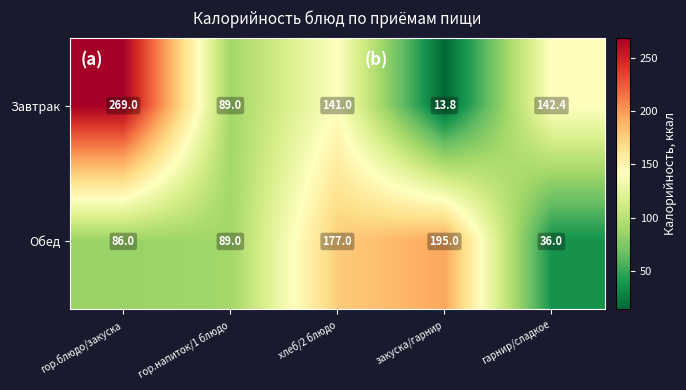

How many series are shown in this chart?

2